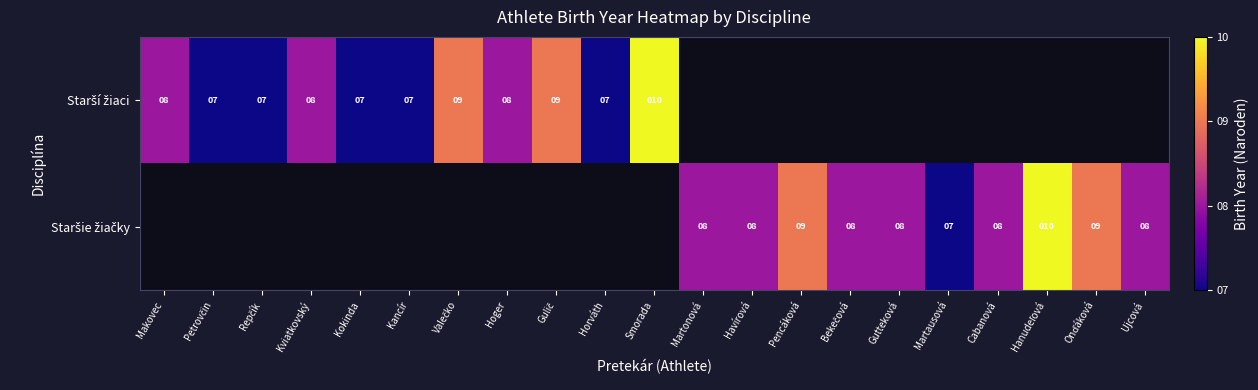

What is the difference between the maximum and minimum values in the Starší žiaci series?

3.0